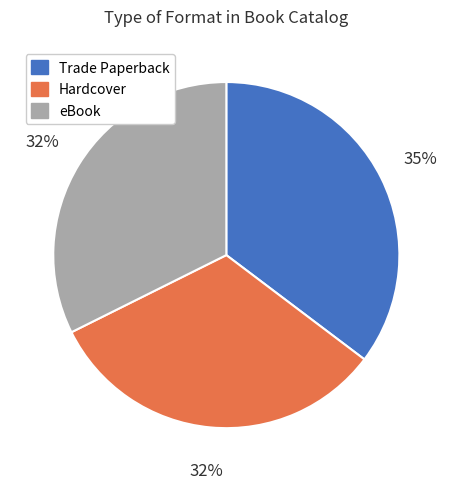

To the nearest percent, what is the average slice percentage?

33%